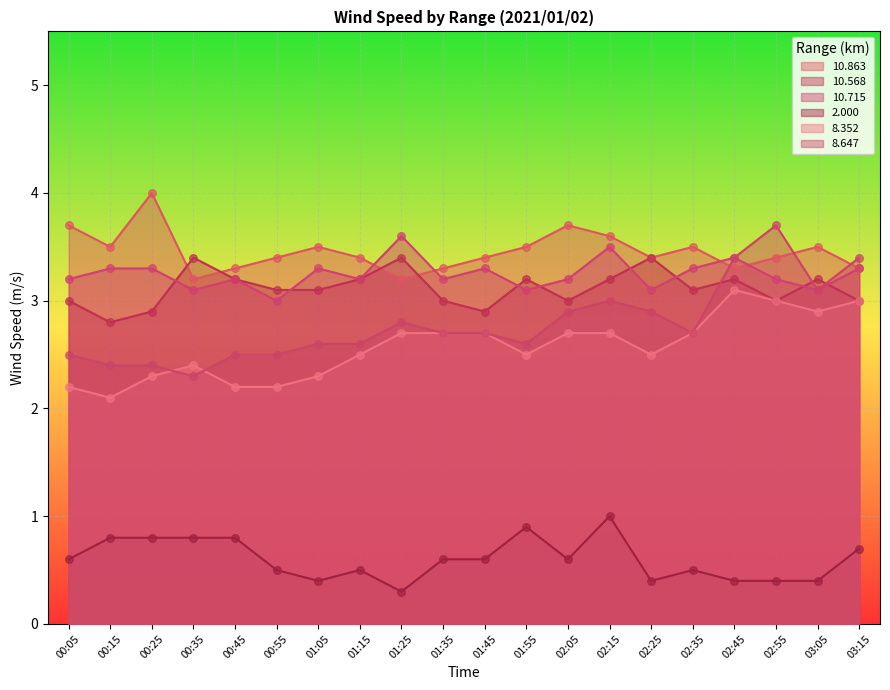

What is the total value across all series at 02:05?

16.1